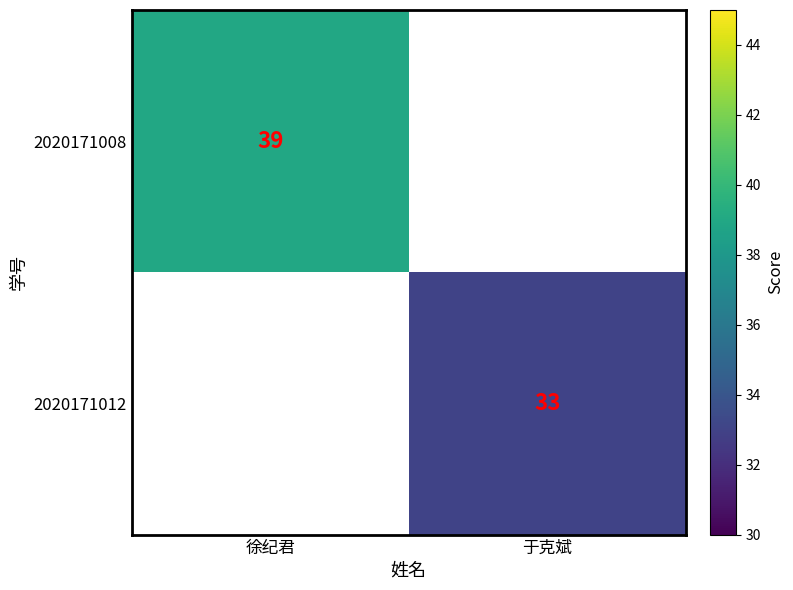

The 2020171008 series shows 12 at 徐纪君. True or false?

False